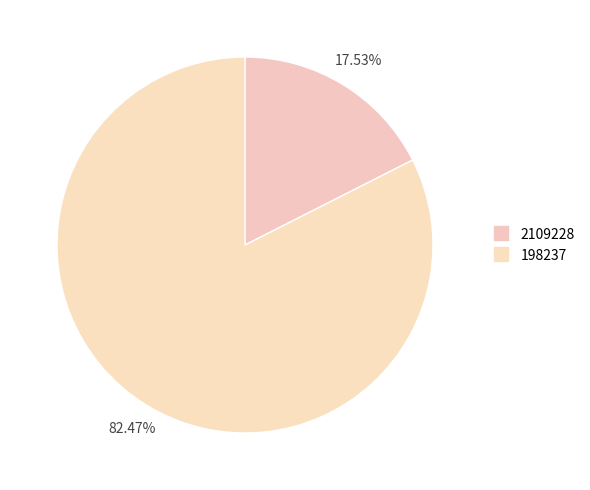

How many slices are in this pie chart?

2